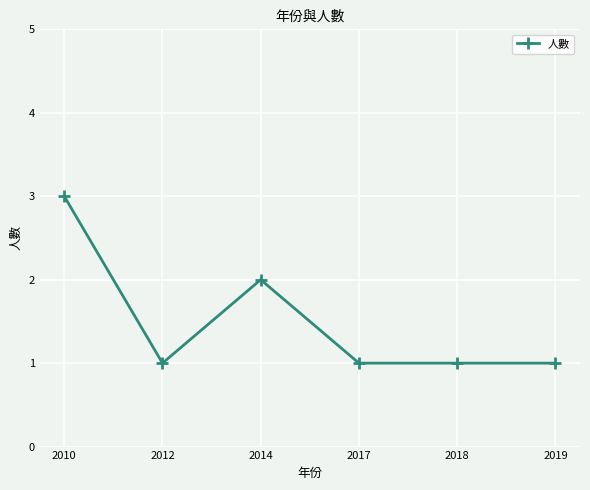

Does the chart have visible grid lines?

Yes